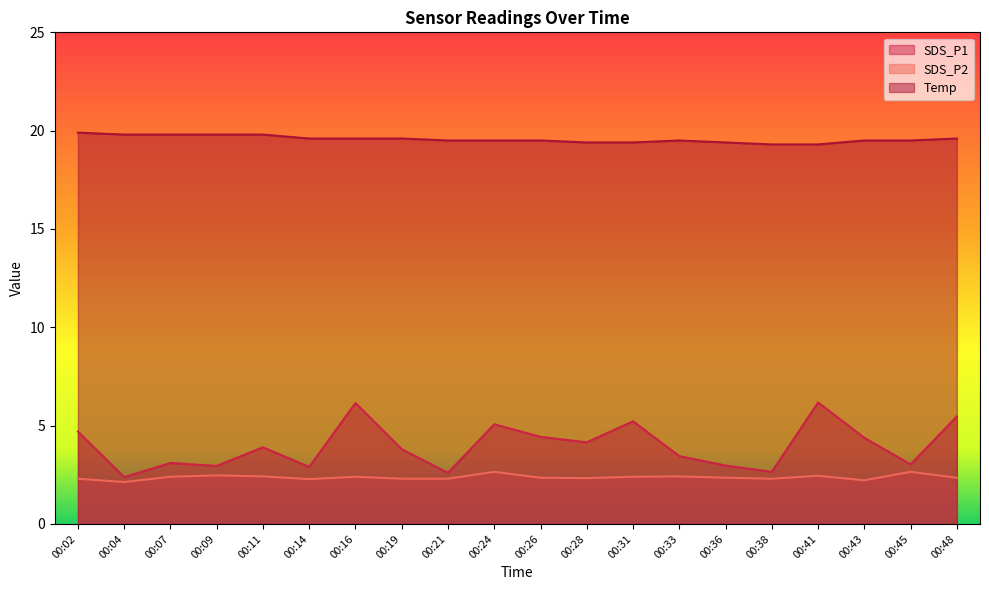

Where is the first local minimum for SDS_P2?

00:04